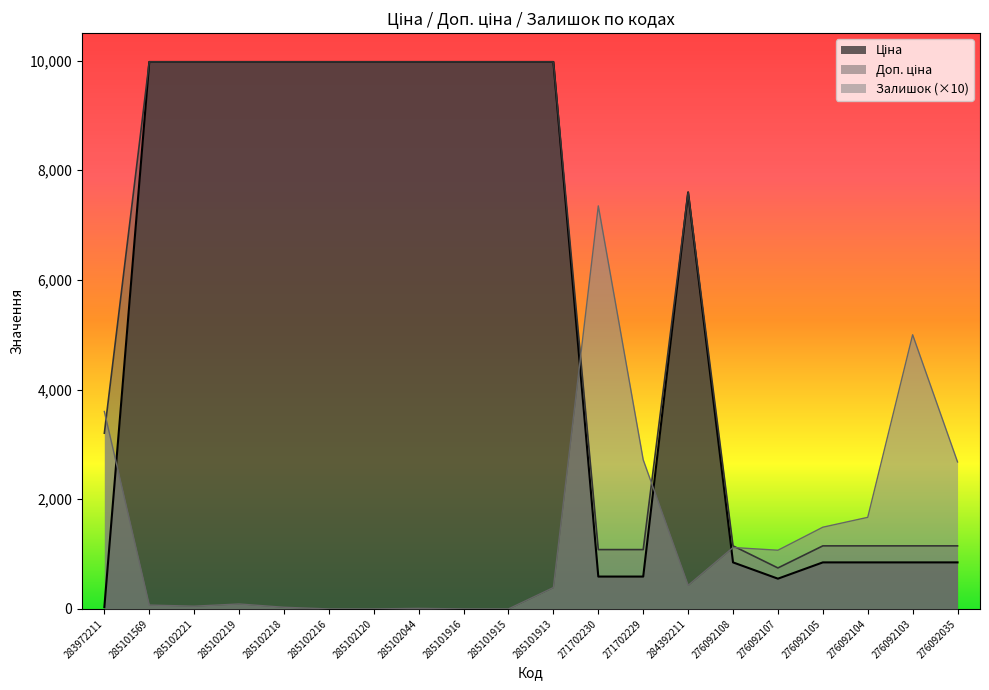

At which label is Залишок closest to 3675?

283972211